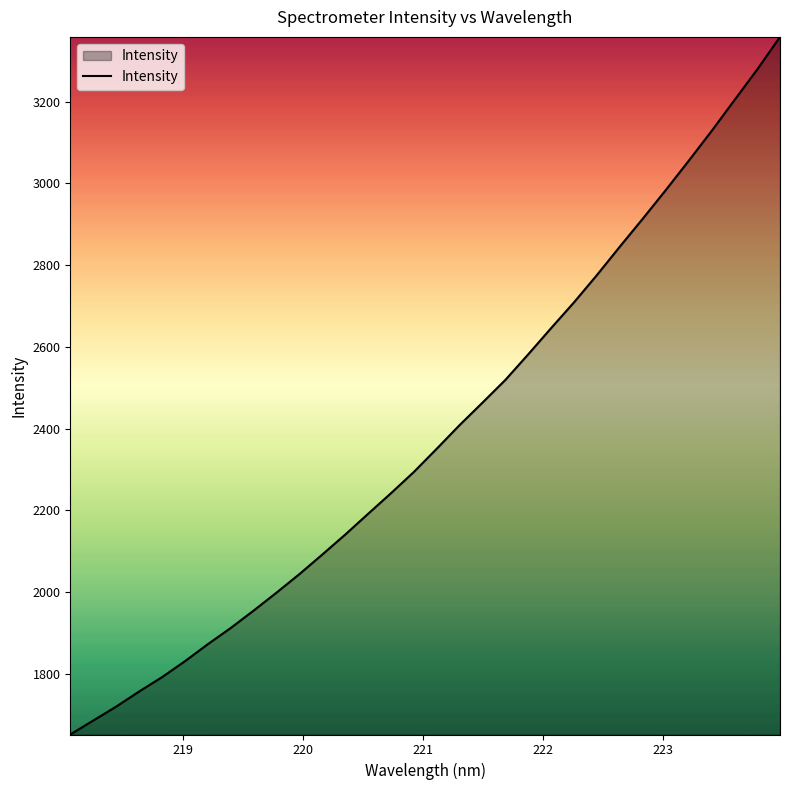

What is the difference between the maximum and minimum values?

1707.0